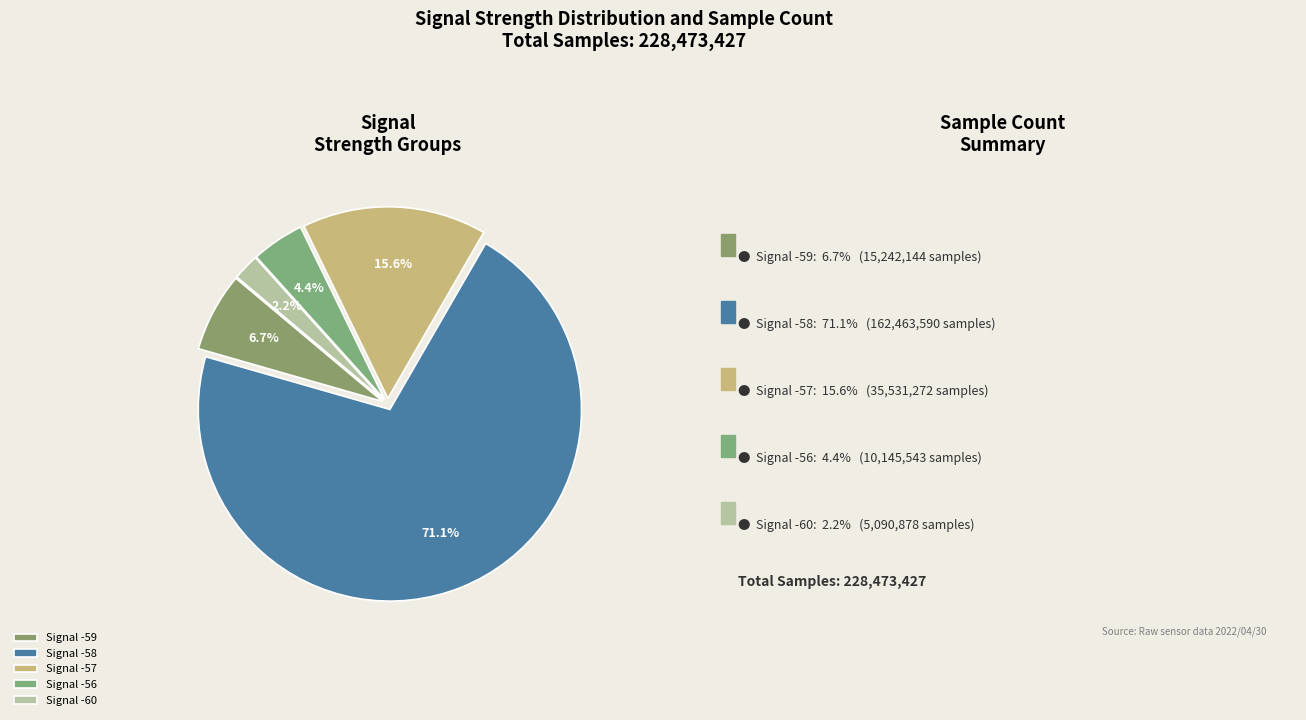

Does any single category account for the majority?

Yes